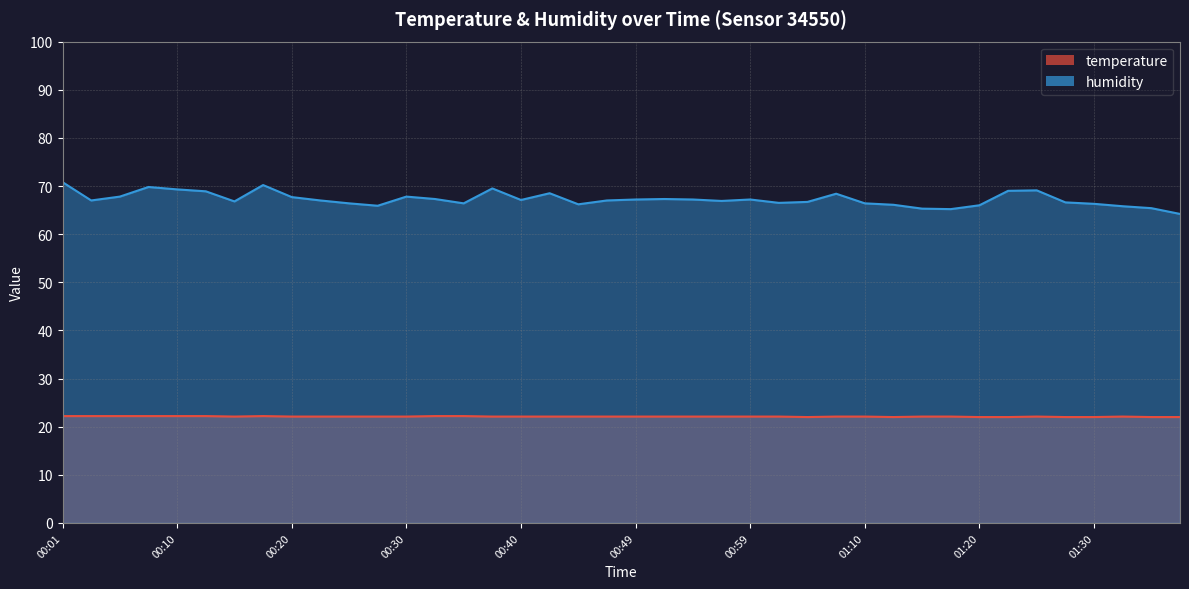

List the series in order of their peak value, lowest first.

temperature, humidity